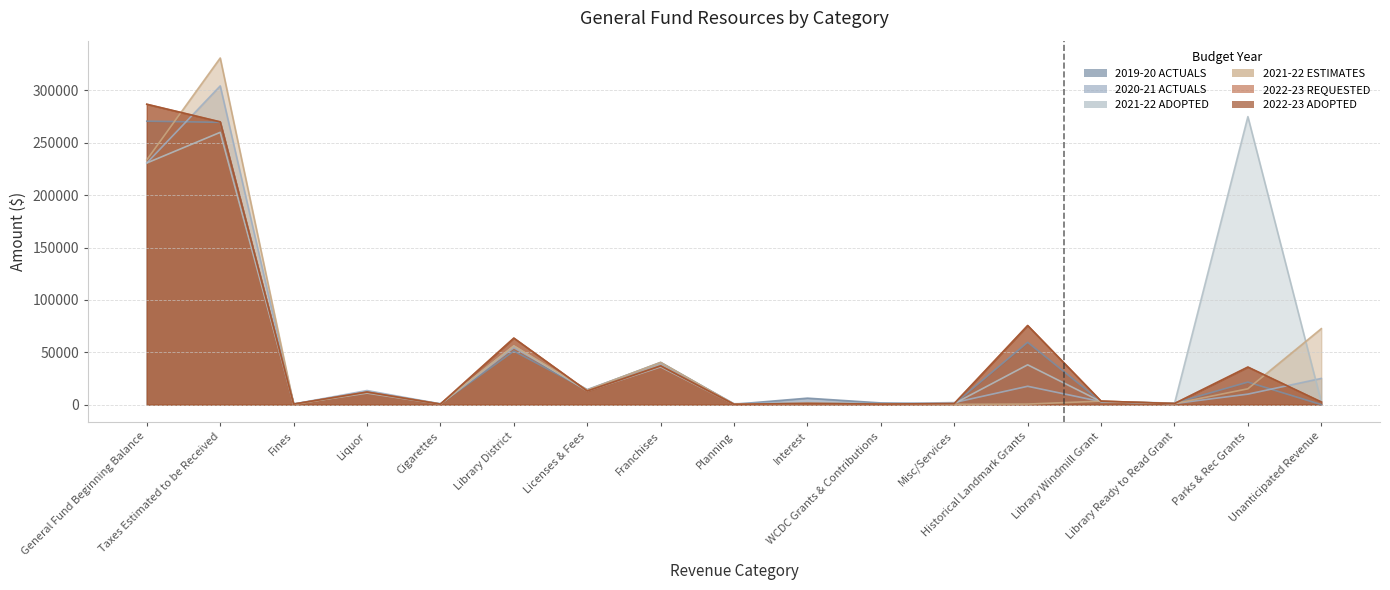

How many lines are shown in the chart?

6